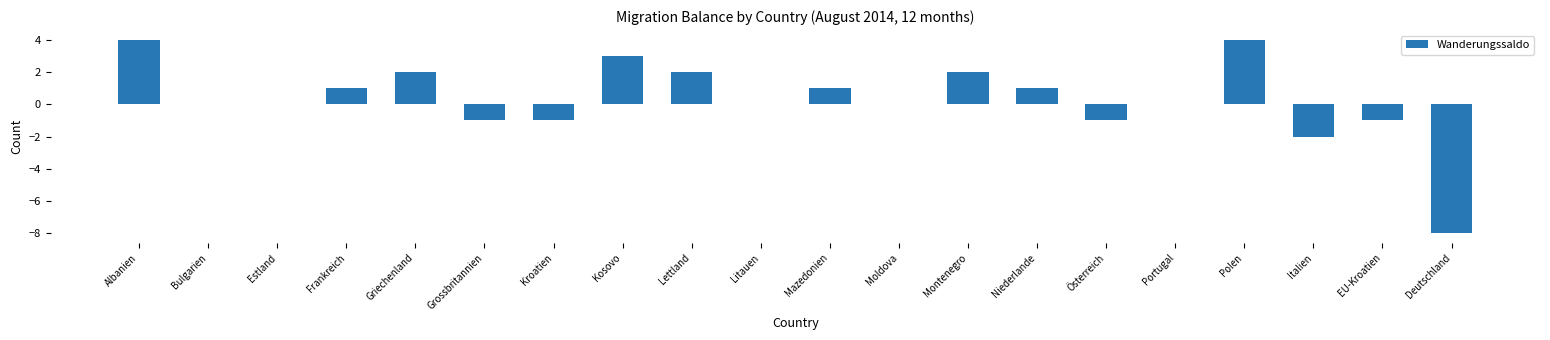

What is the maximum value shown in the chart?

4